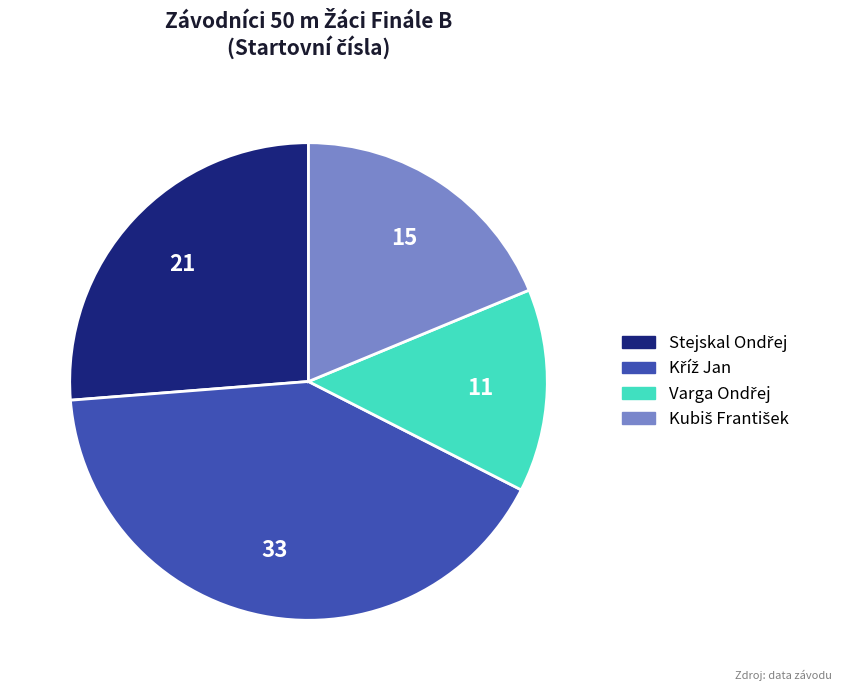

Is there a majority slice in this chart?

No